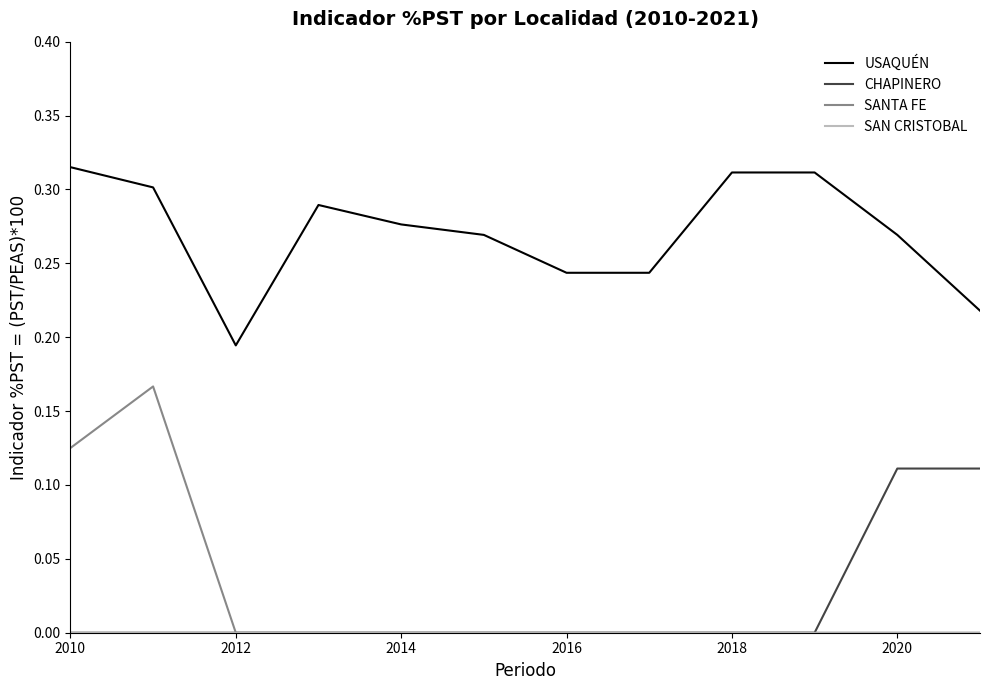

True or false: USAQUÉN and SANTA FE intersect in this chart.

False